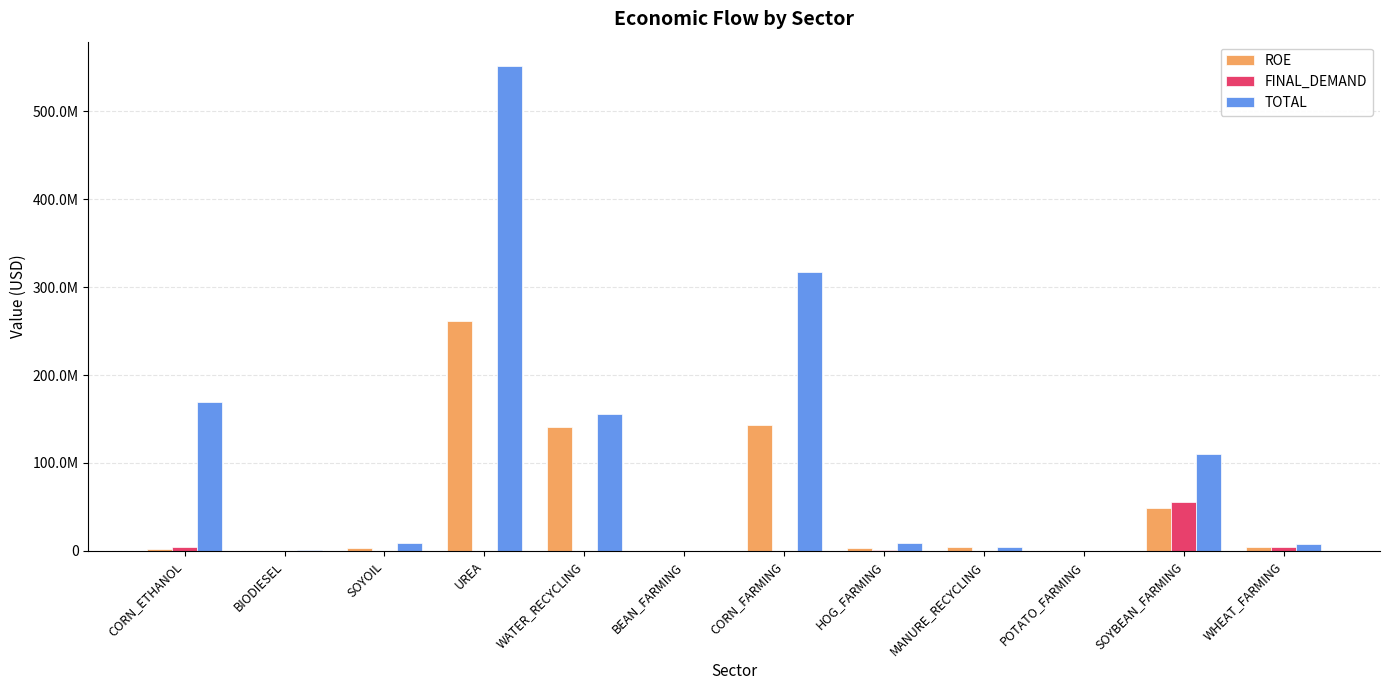

Does the chart contain stacked bars?

No